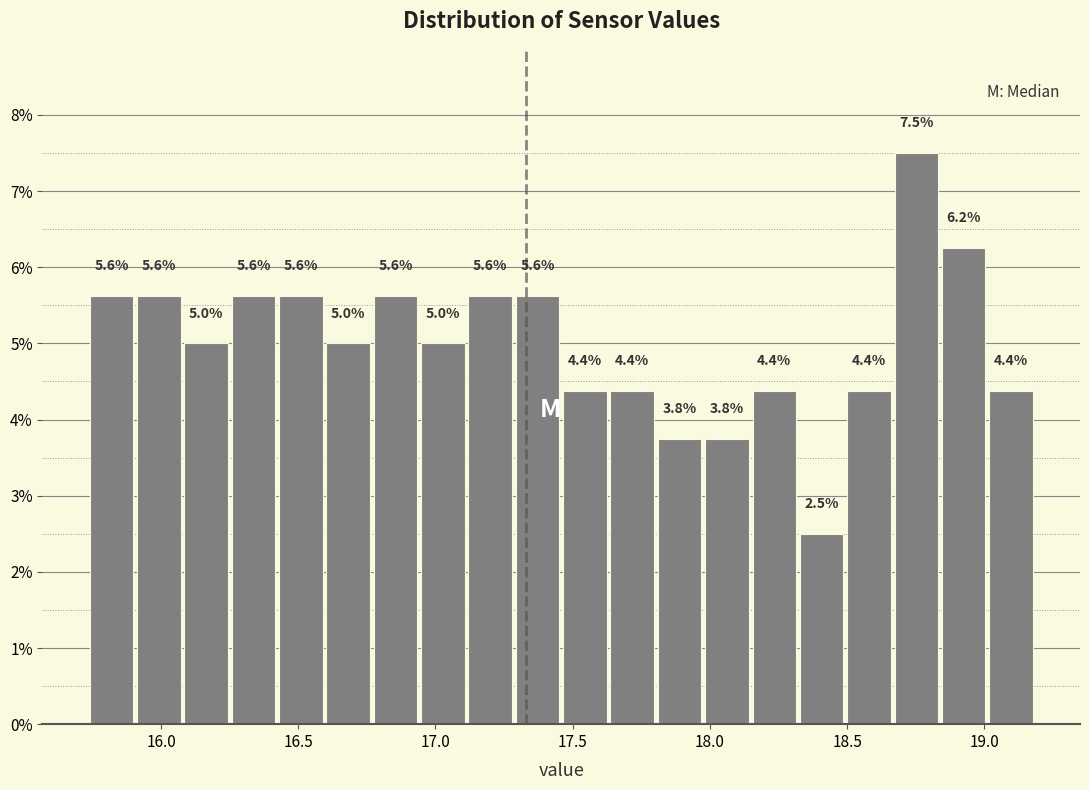

Around what value on the x-axis is the tallest bar? Give the approximate position of its centre, as read against the axis.

18.75